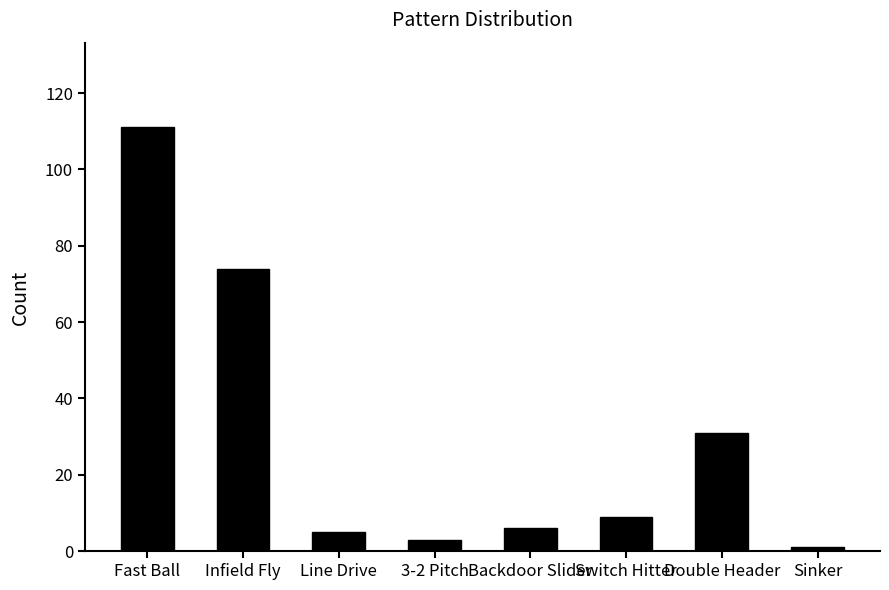

How many series are shown in this chart?

1